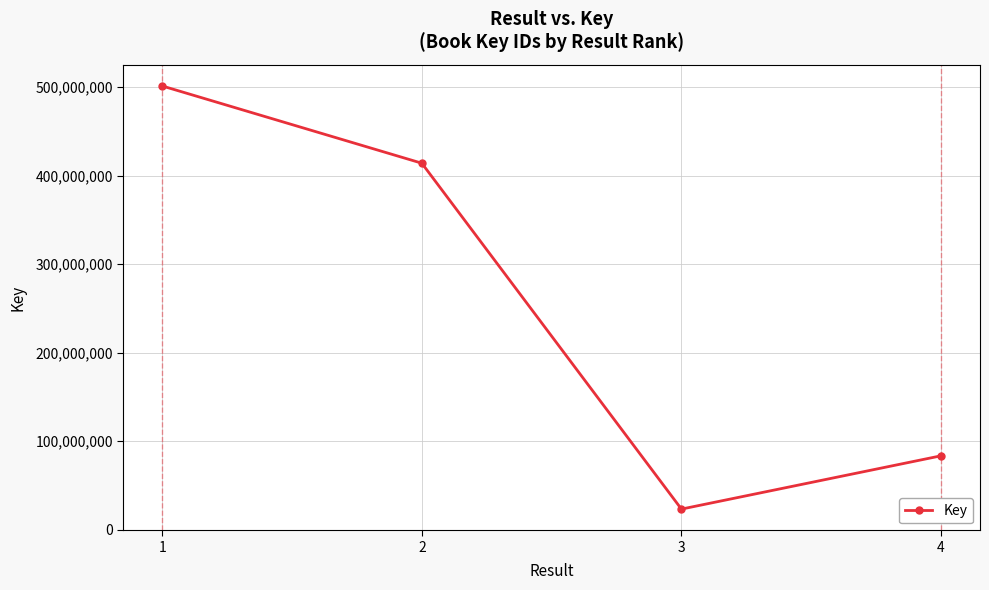

Reading right to left, list all the values displayed in this chart.

83430962	23195470	414137928	501443681